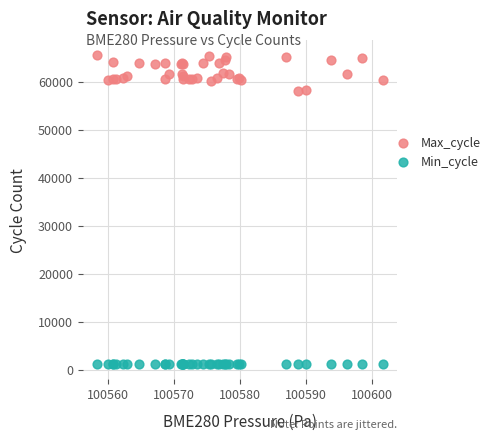

Which series reaches the maximum Y coordinate?

Max_cycle